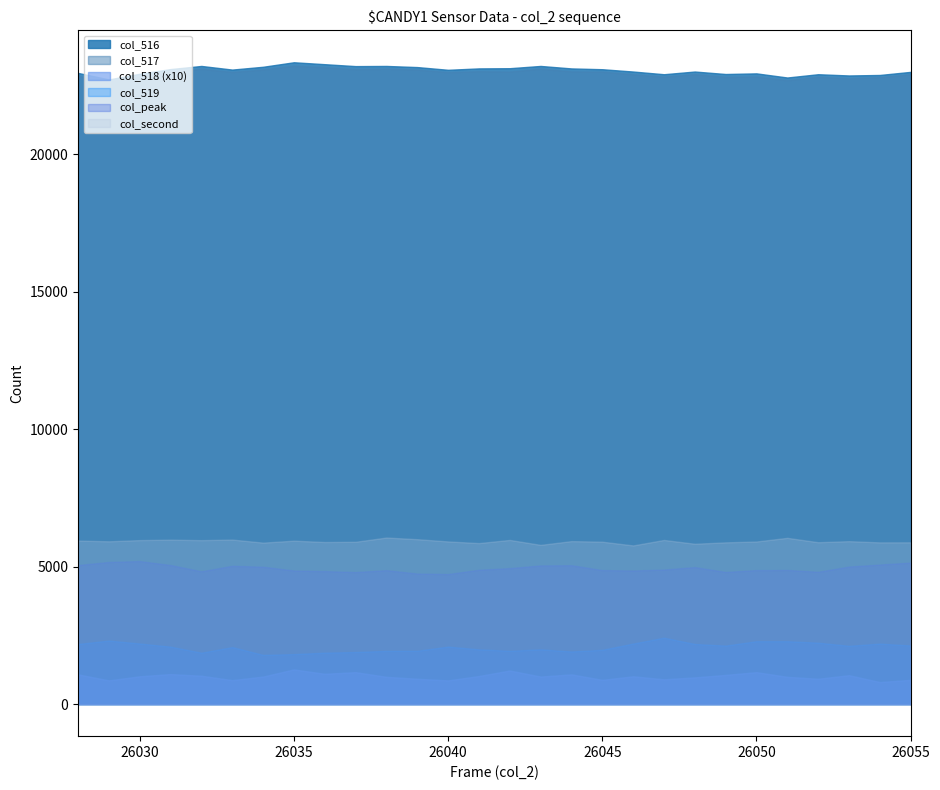

What is the maximum value for col_516?

23338